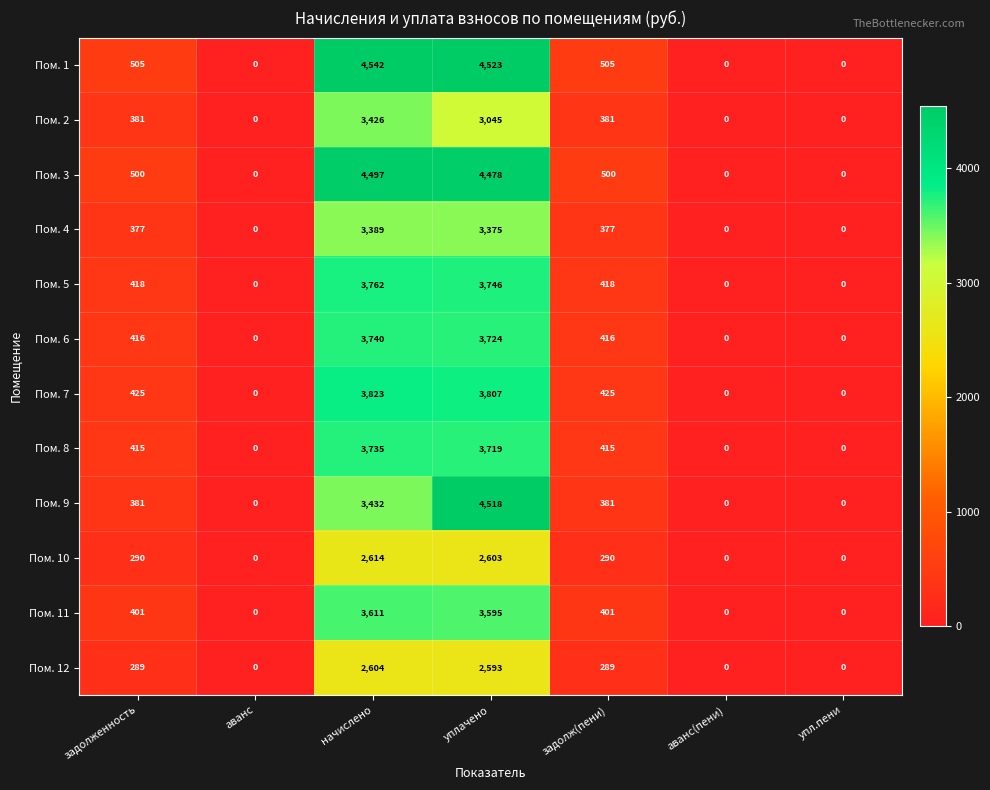

Which series has the largest range (max minus min)?

Пом. 1